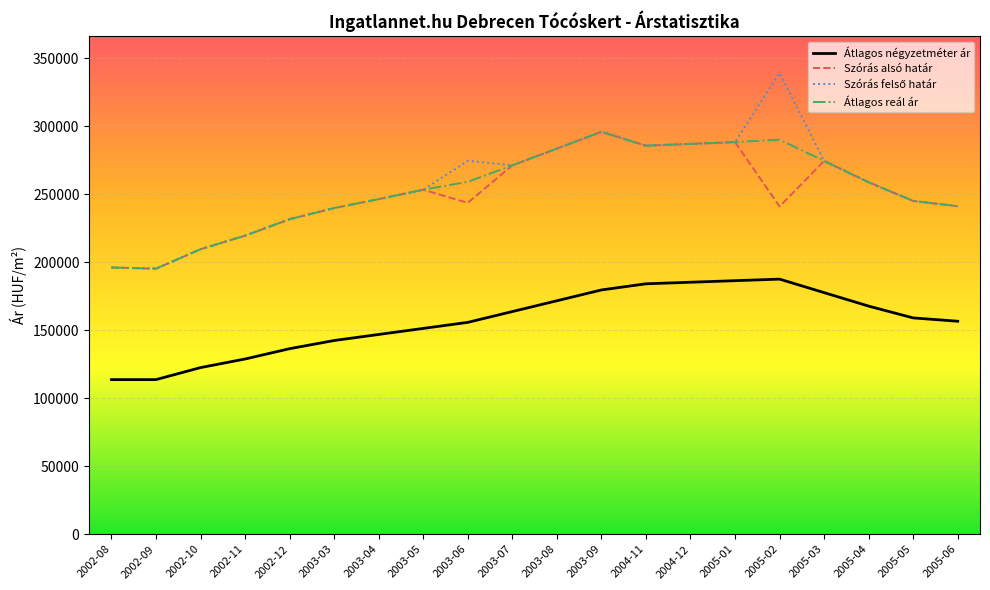

At which category does Szórás alsó határ reach its first local peak?

2003-05